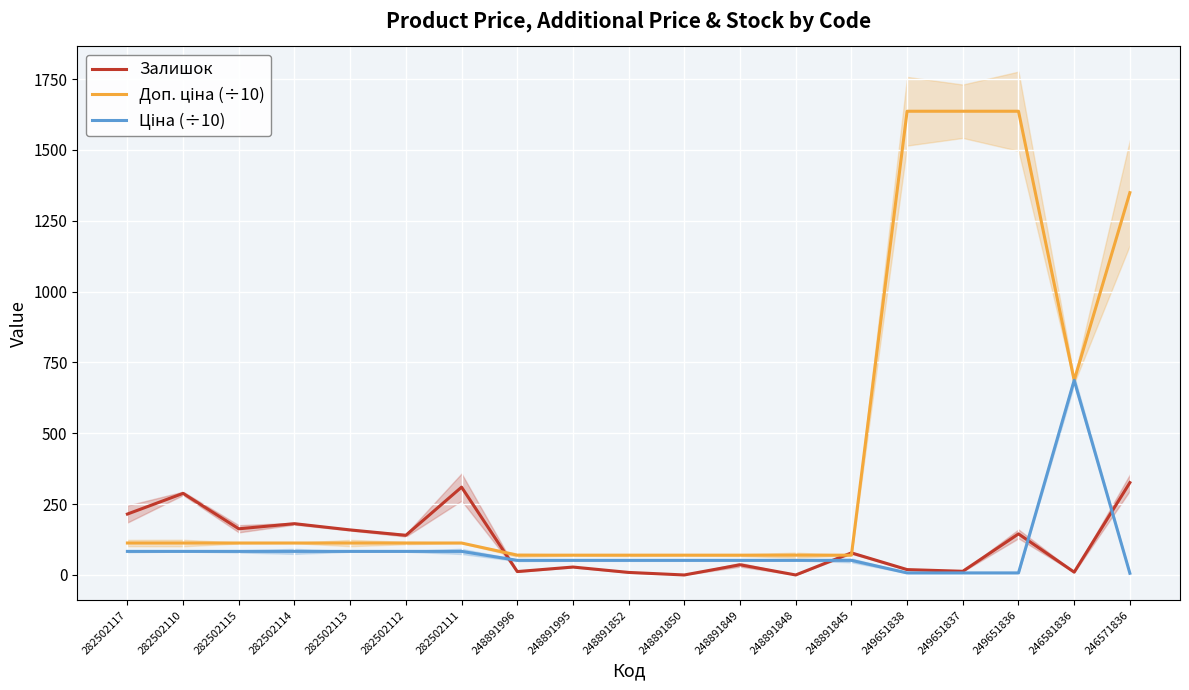

What is the maximum value shown in the chart?

1636.7